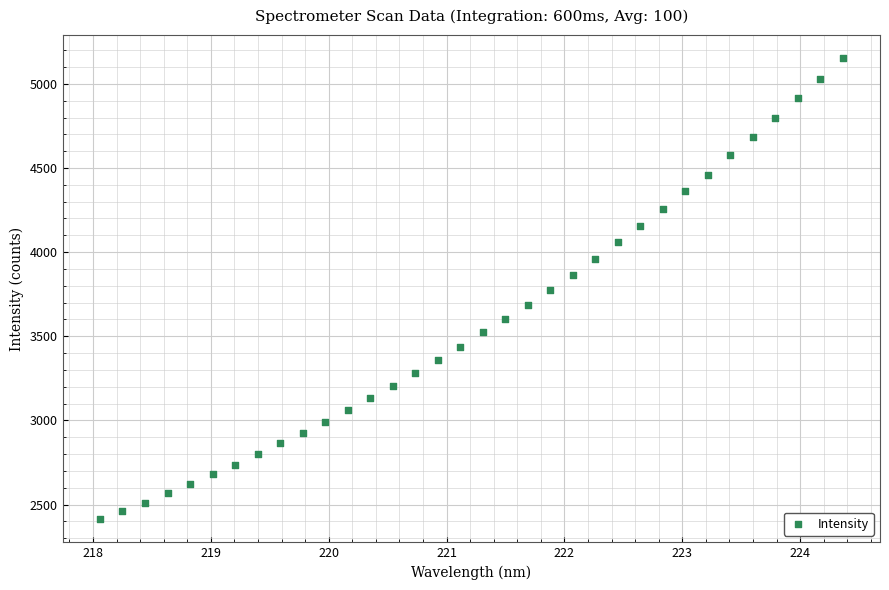

What is the range of X values (max minus min)?

6.3